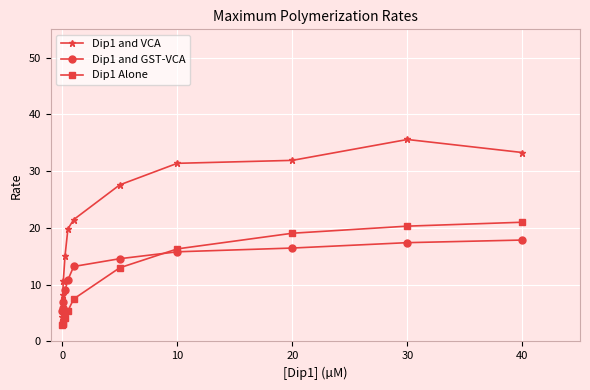

Which series has the largest total across all categories?

Dip1 and VCA